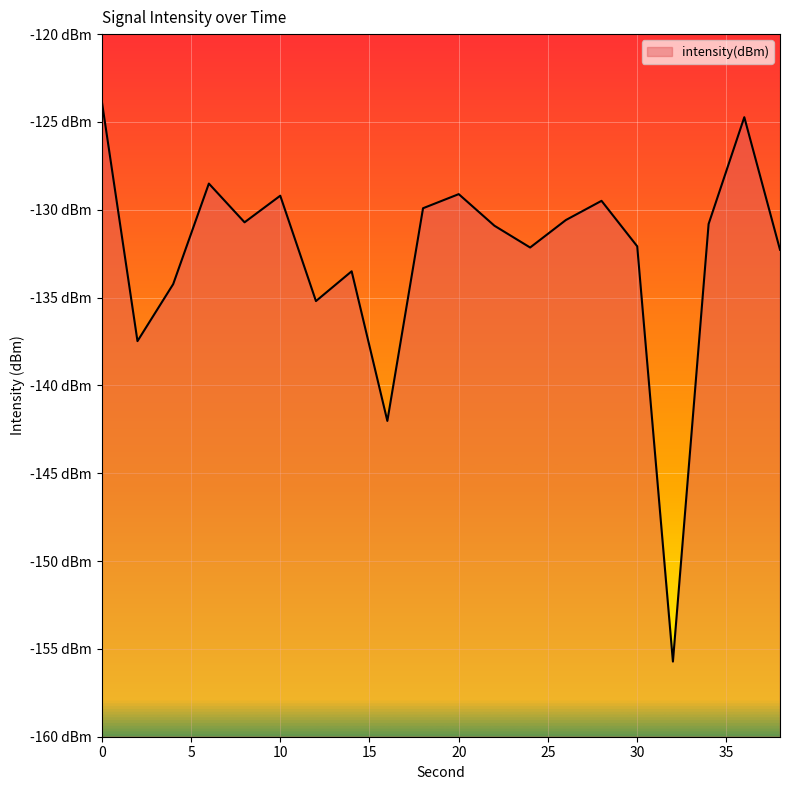

What value does the data have at 34?

-130.8